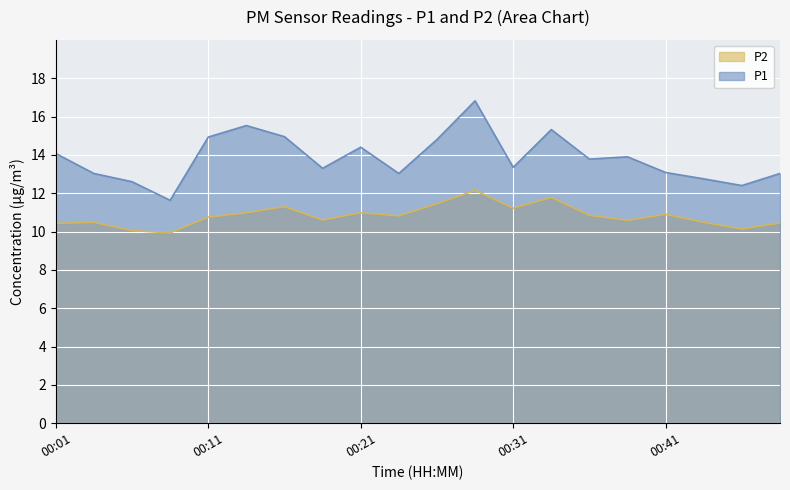

What is the value of the P2 point at the 7th from the left?

11.3